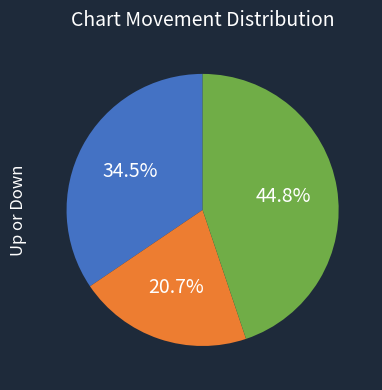

How many segments does this pie chart have?

3